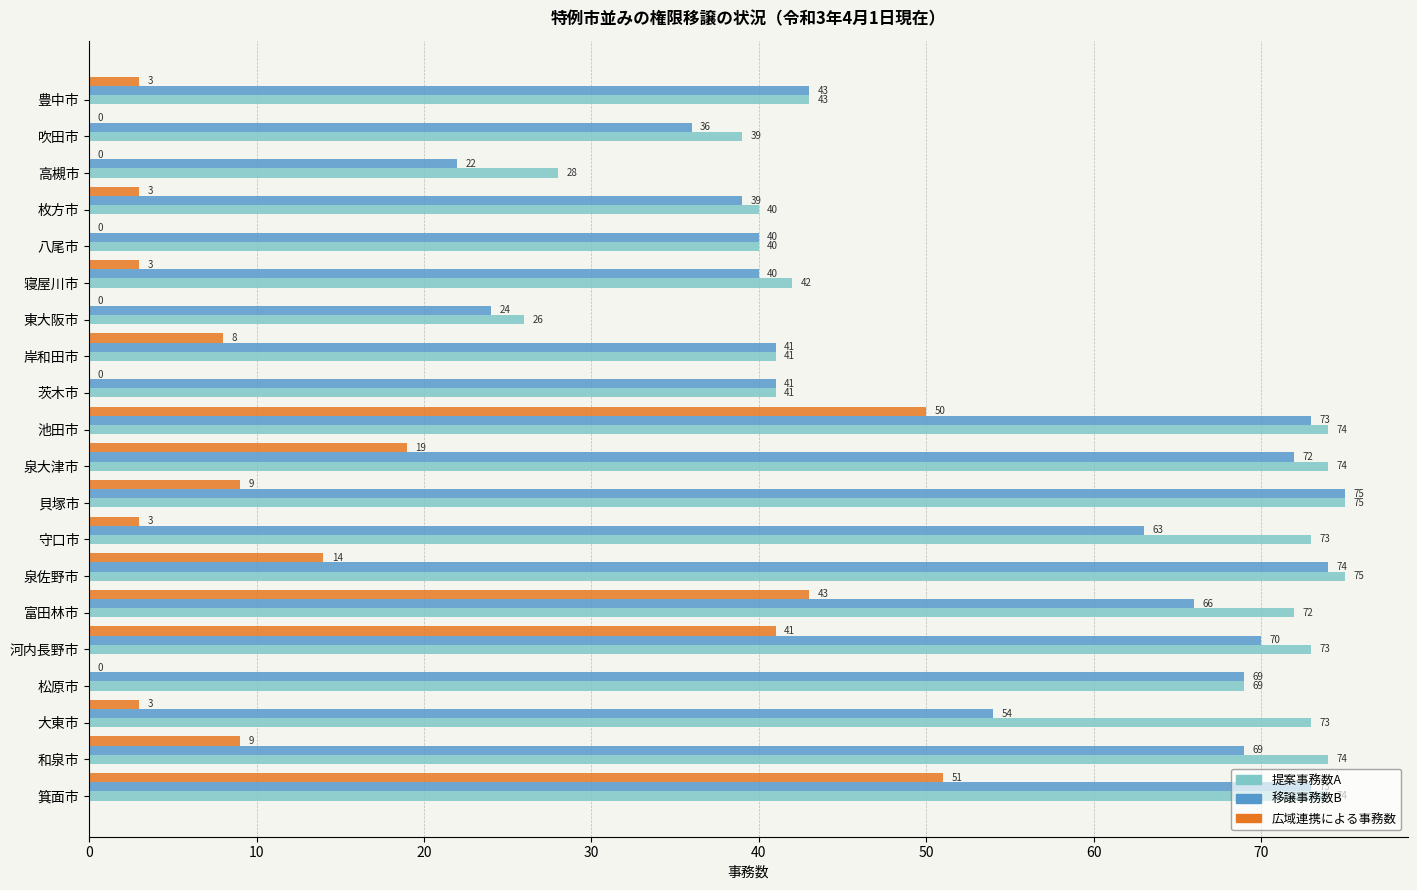

Is it true that 広域連携による事務数 equals 14 at 泉佐野市?

True